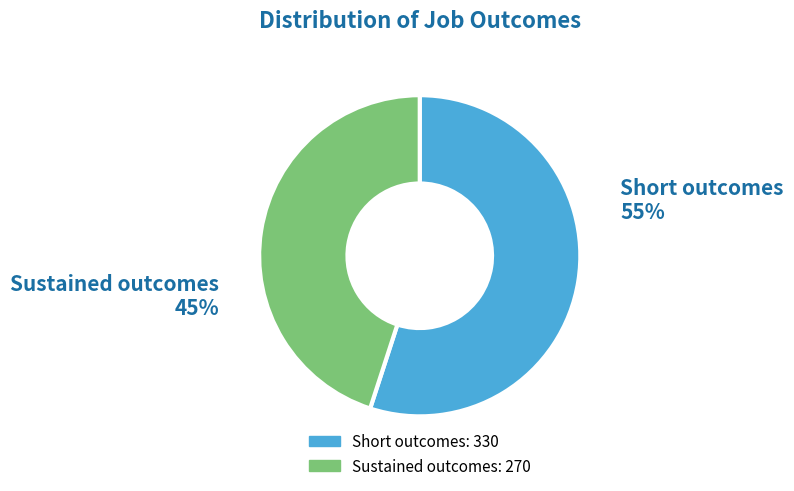

How many slices are in this pie chart?

2